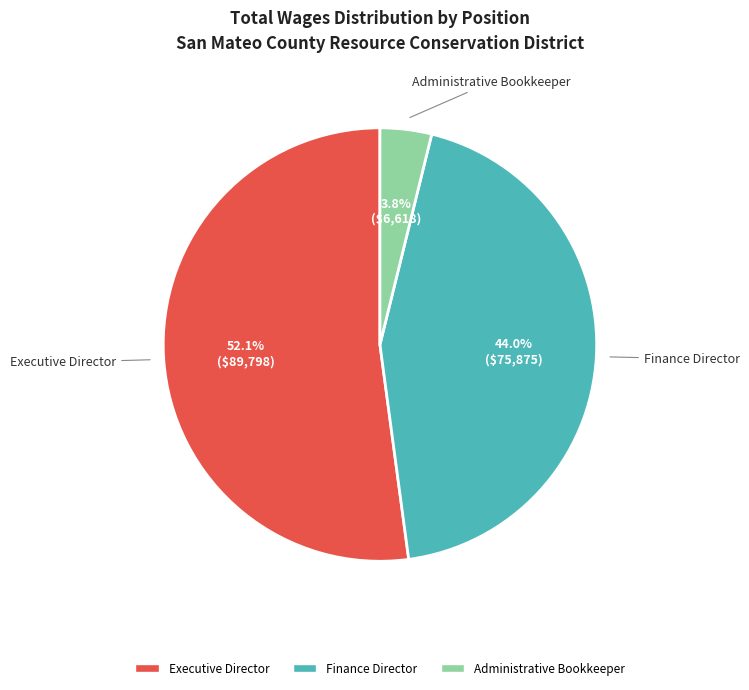

True or false: Executive Director accounts for 52% of the total.

True